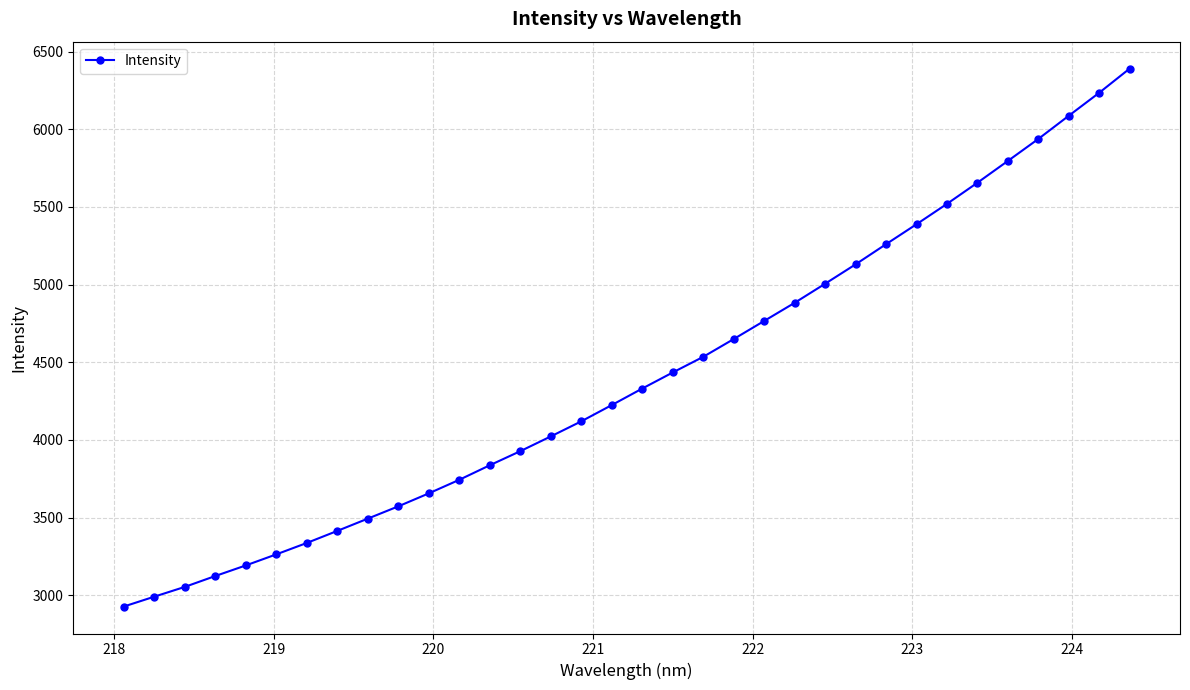

What is the average value?

4409.0